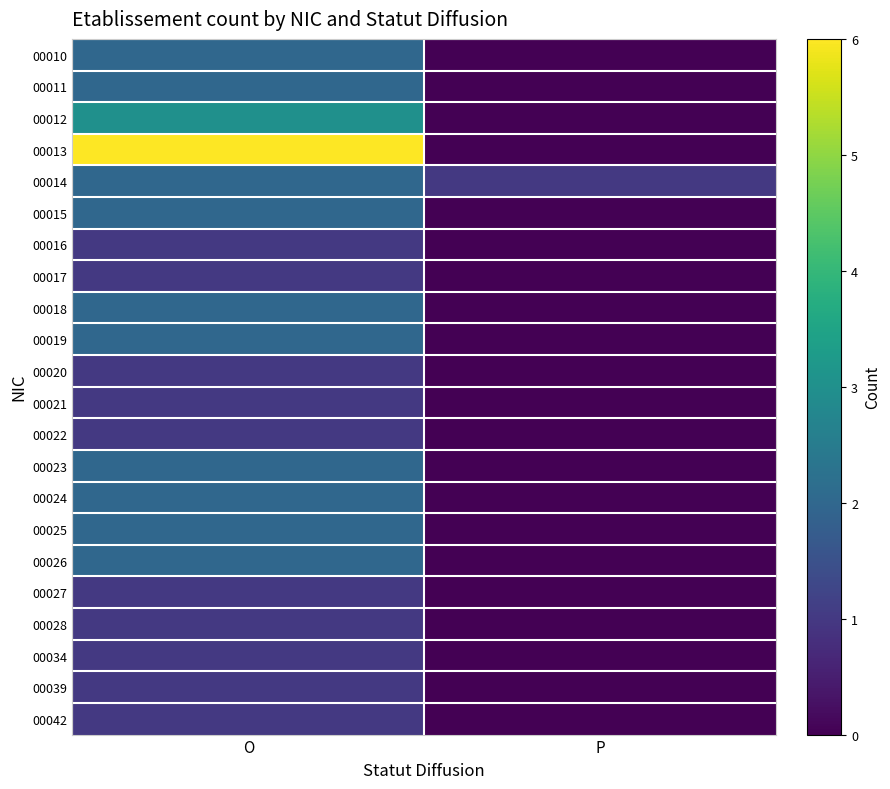

At which category is the sum across all series the highest?

O